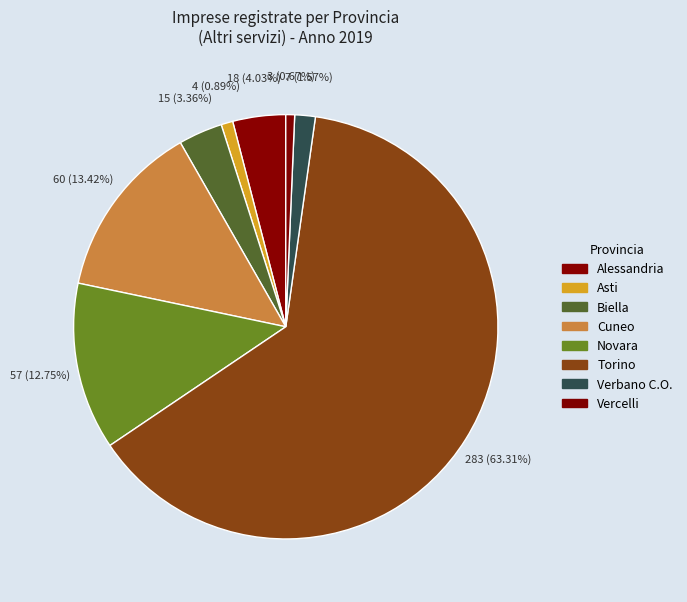

To the nearest percent, what is the difference between the Torino and Alessandria slice percentages?

59%